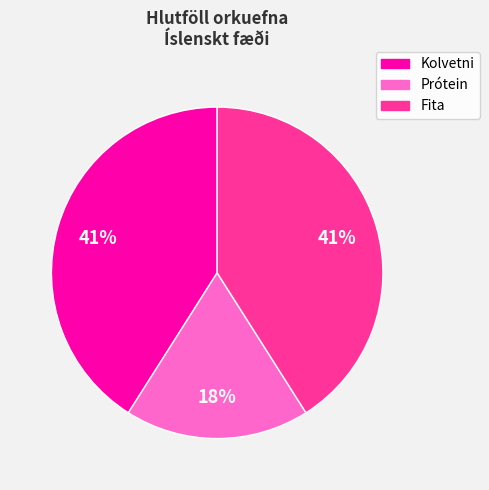

To the nearest percent, what portion does Prótein represent?

18%